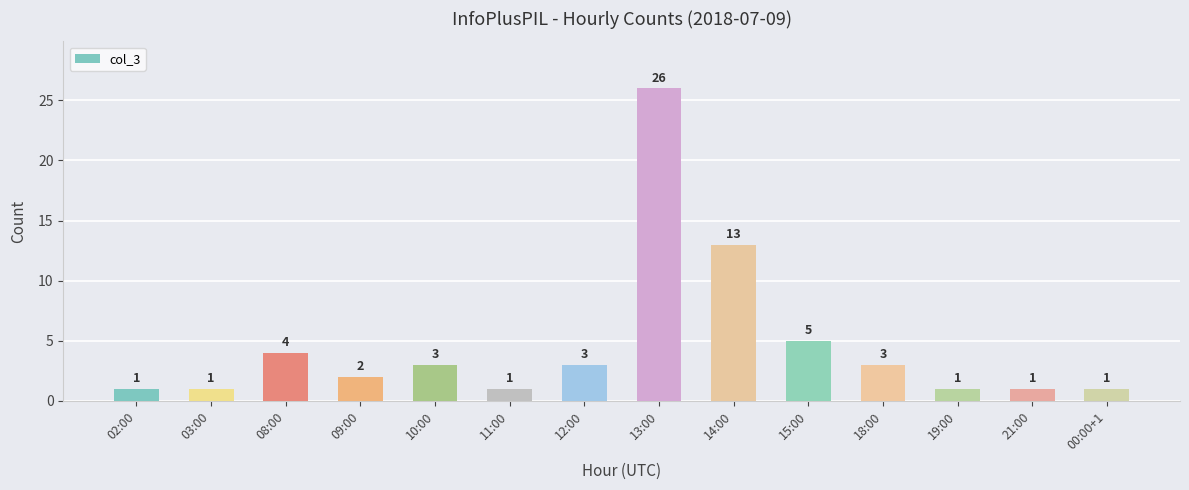

How many values are below 3?

7